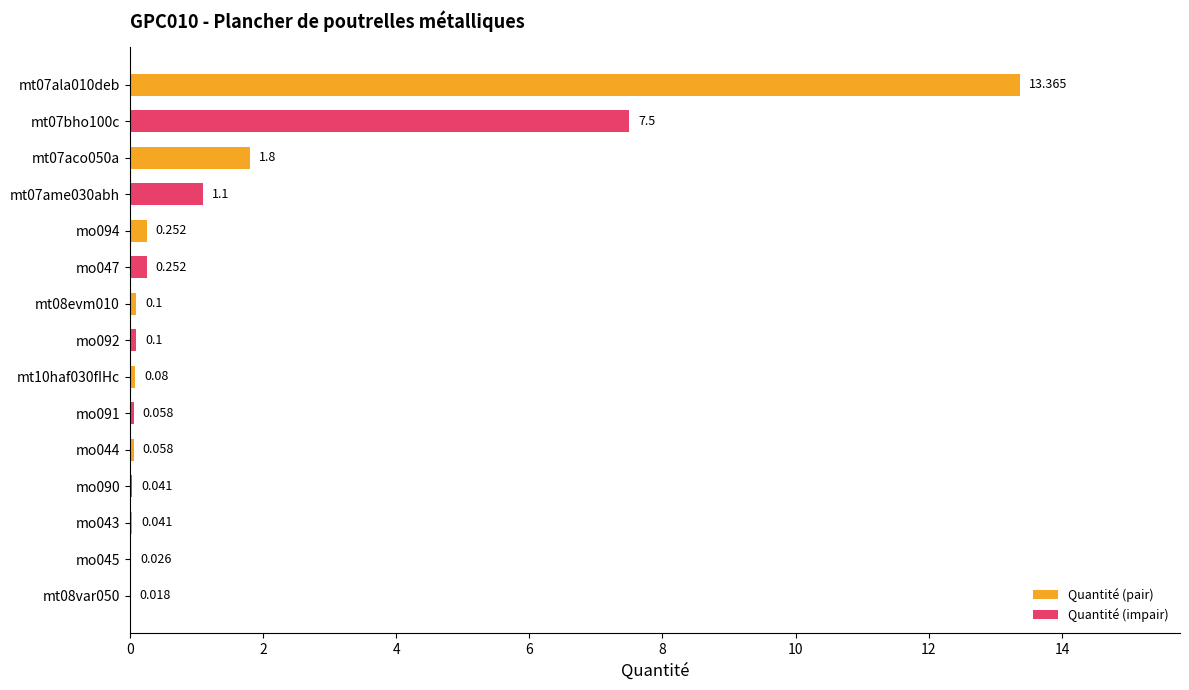

The chart shows a value of 0.0 at mo045. True or false?

True